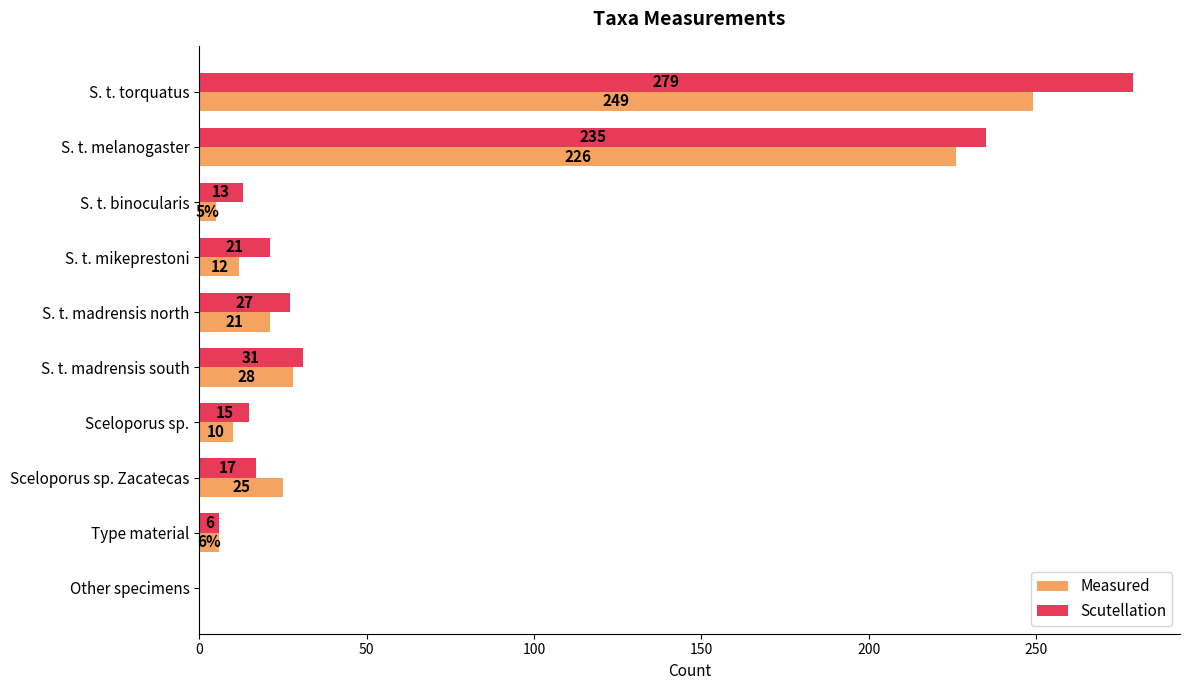

How many distinct data groups are displayed?

2